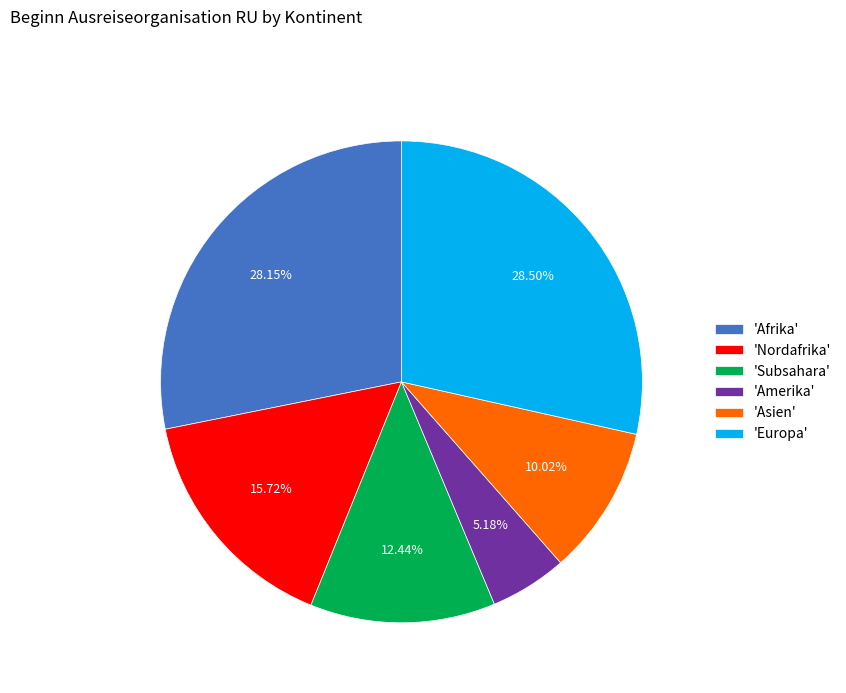

Which slice is the smallest?

'Amerika'